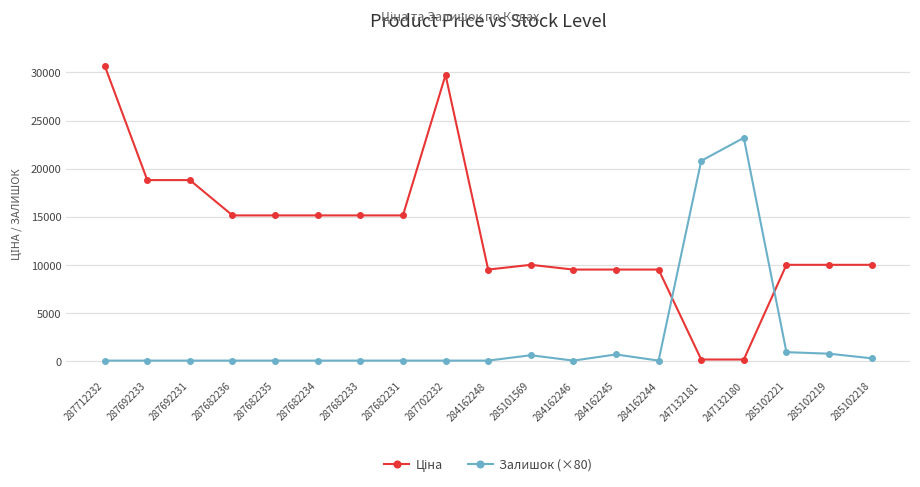

The value of Залишок (×80) at 287682231 is 13985.0. True or false?

False